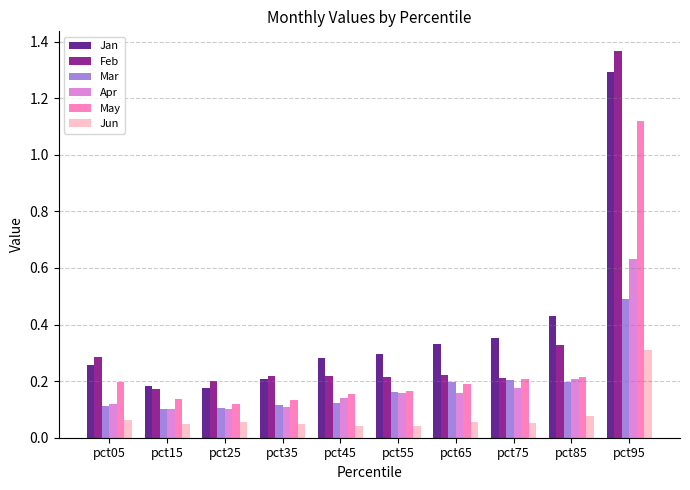

What are all the series names shown in the legend?

Jan, Feb, Mar, Apr, May, Jun